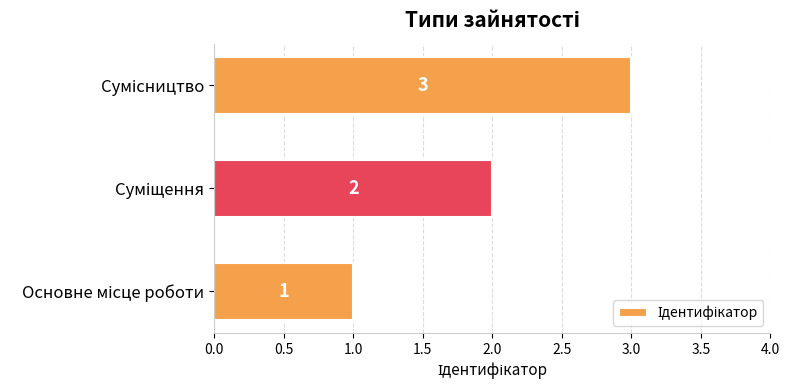

What is the sum of all values?

6